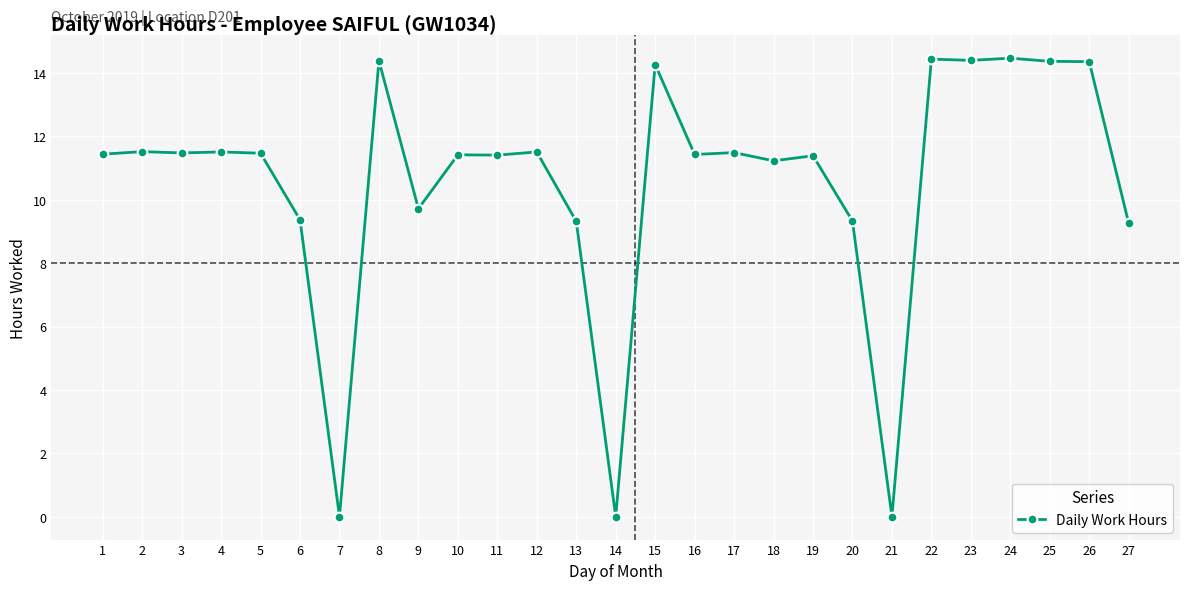

What is the difference between the maximum and minimum values?

14.5